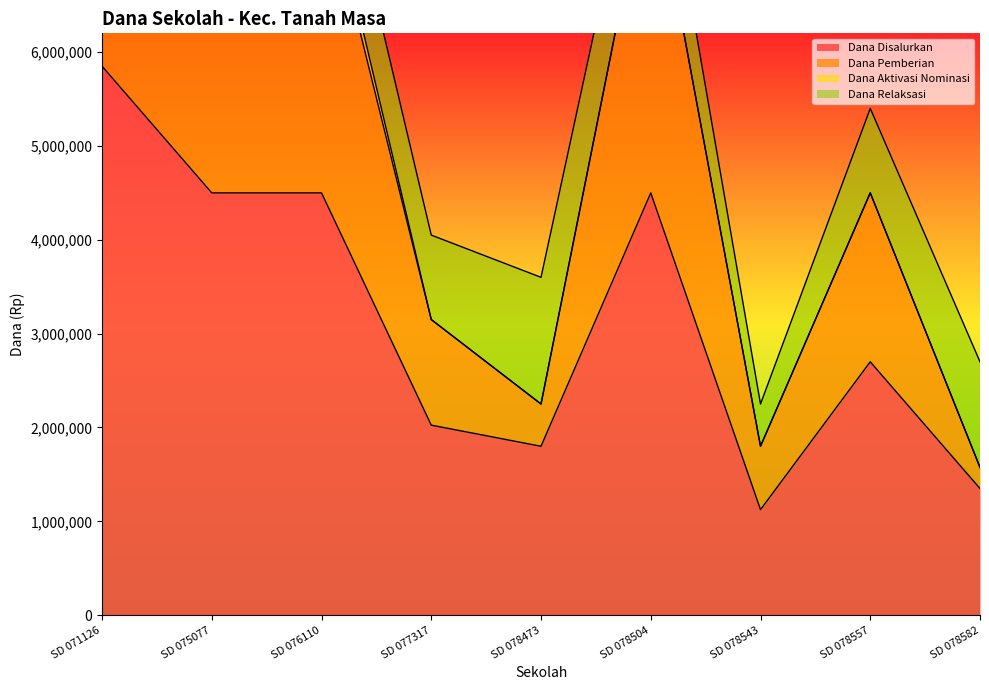

At which label does Dana Aktivasi Nominasi reach its peak?

SD 076110